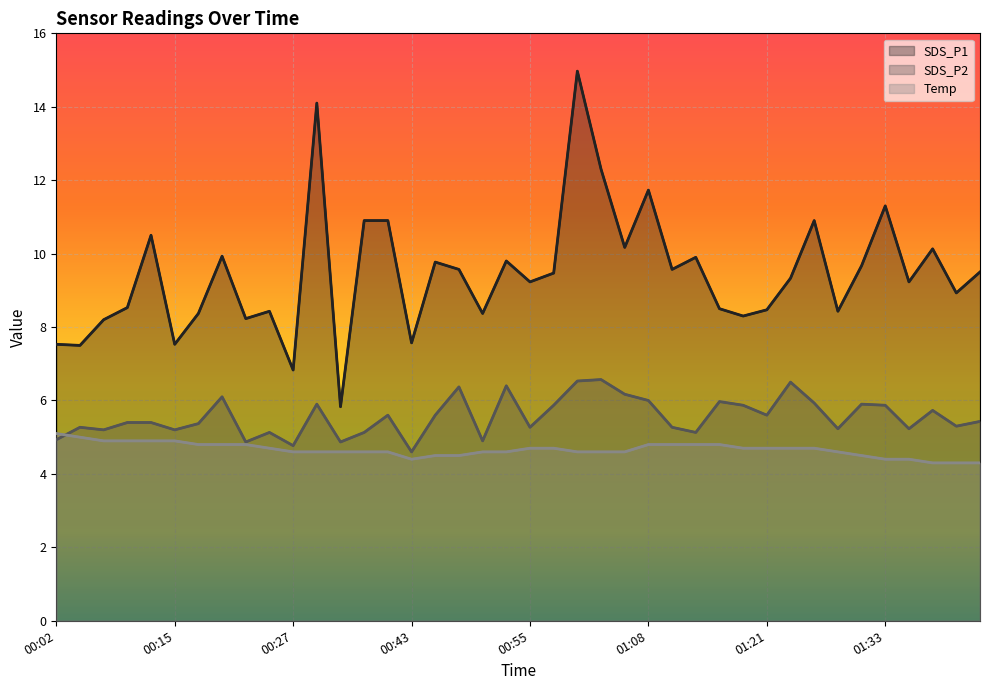

True or false: SDS_P1 and Temp cross at least once.

False